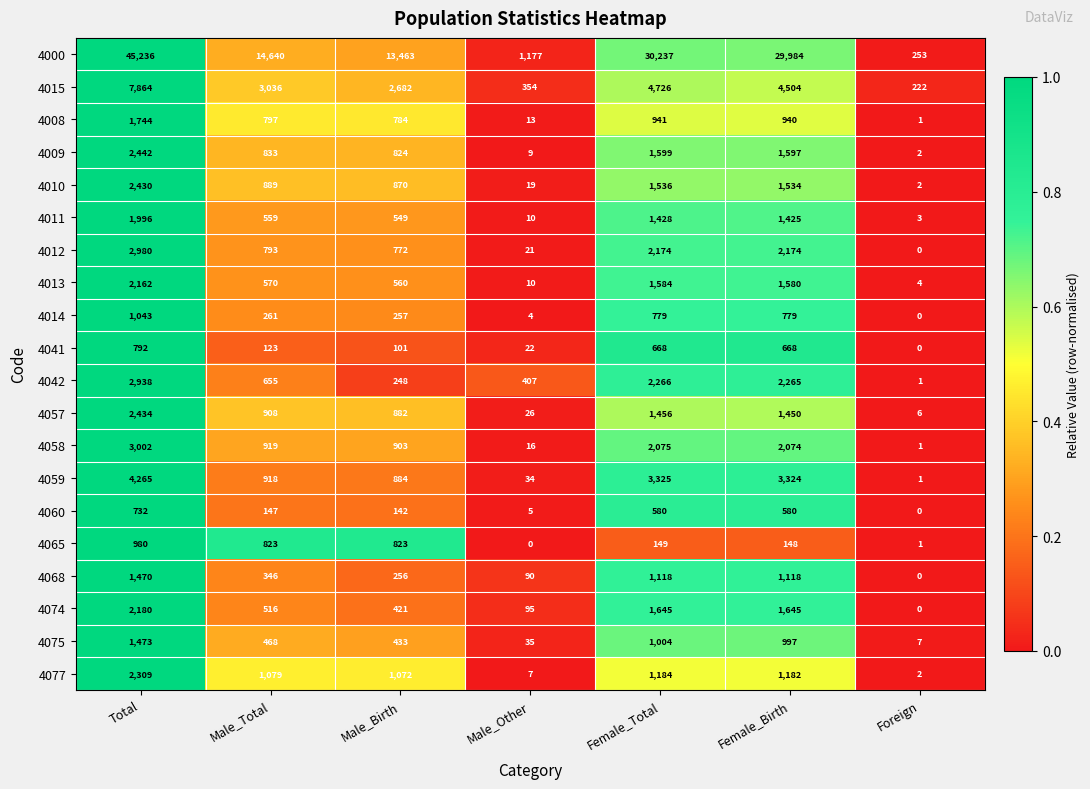

Which series has the largest total across all categories?

4000